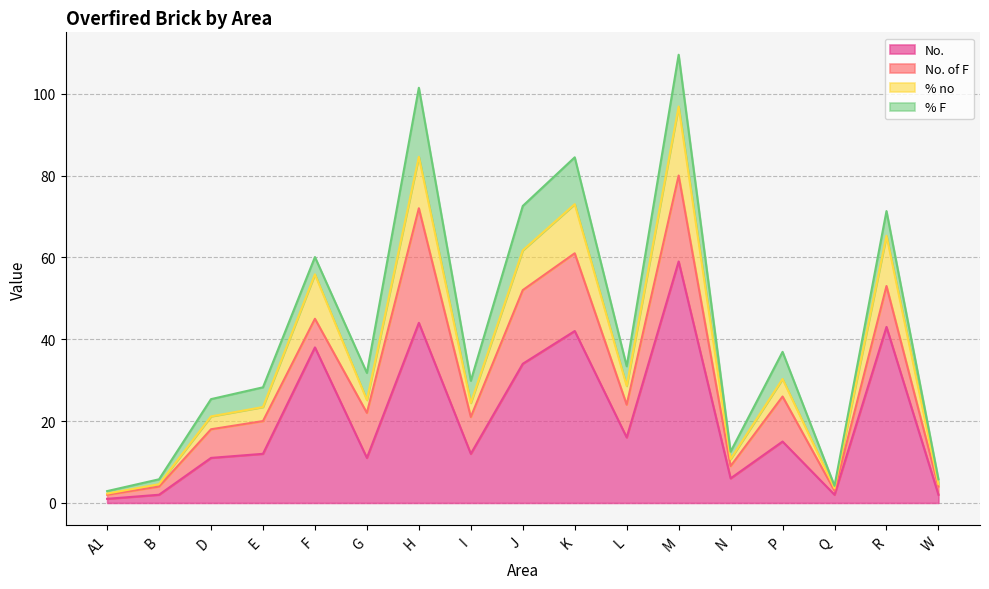

What are all the series names shown in the legend?

No., No. of F, % no, % F